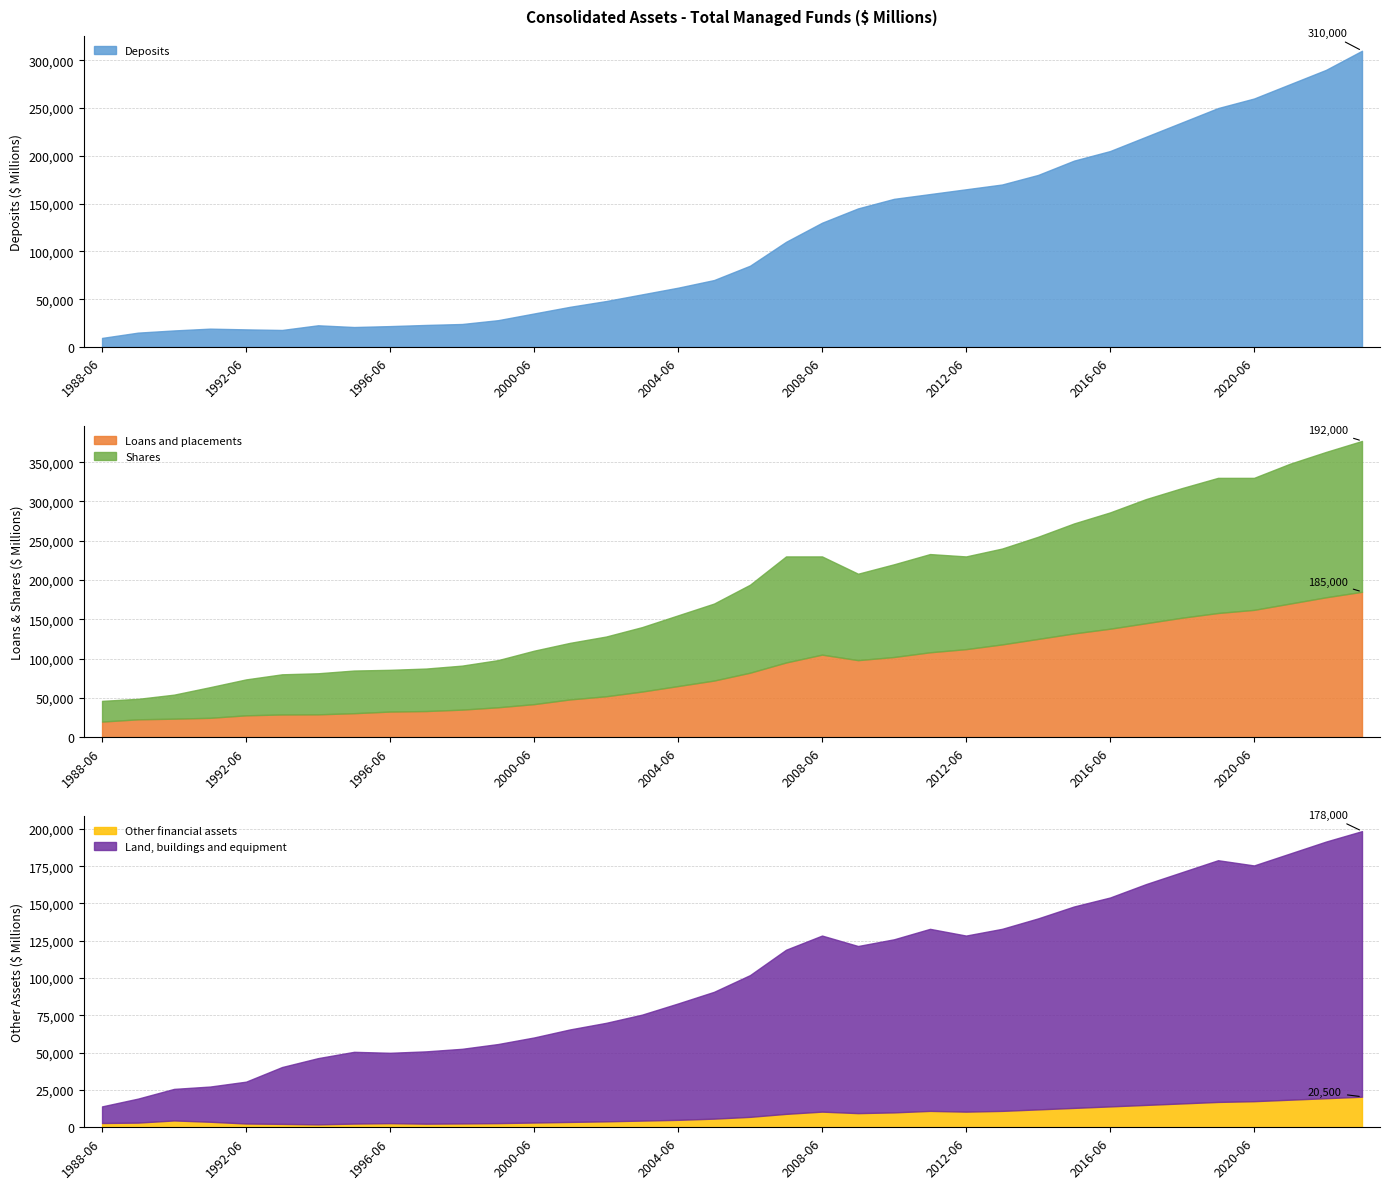

At which label does Deposits reach its peak?

2023-06